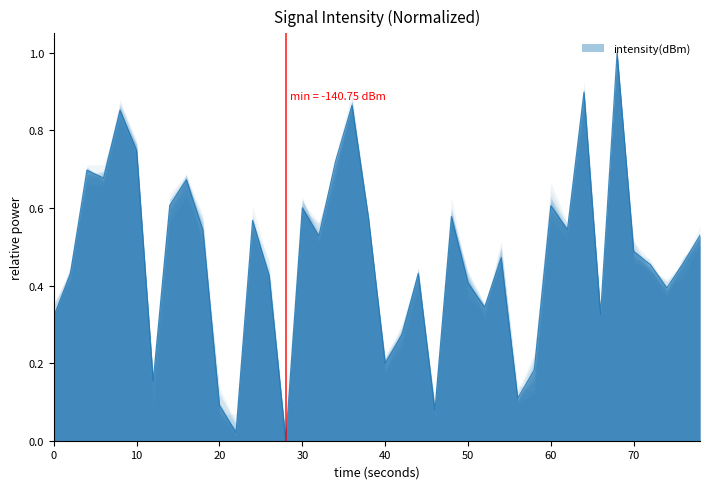

How many lines are shown in the chart?

1